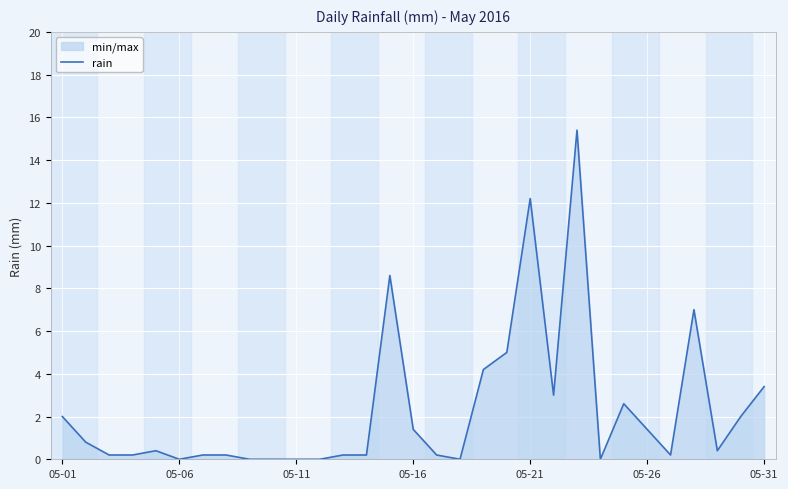

What is the maximum value shown in the chart?

15.4